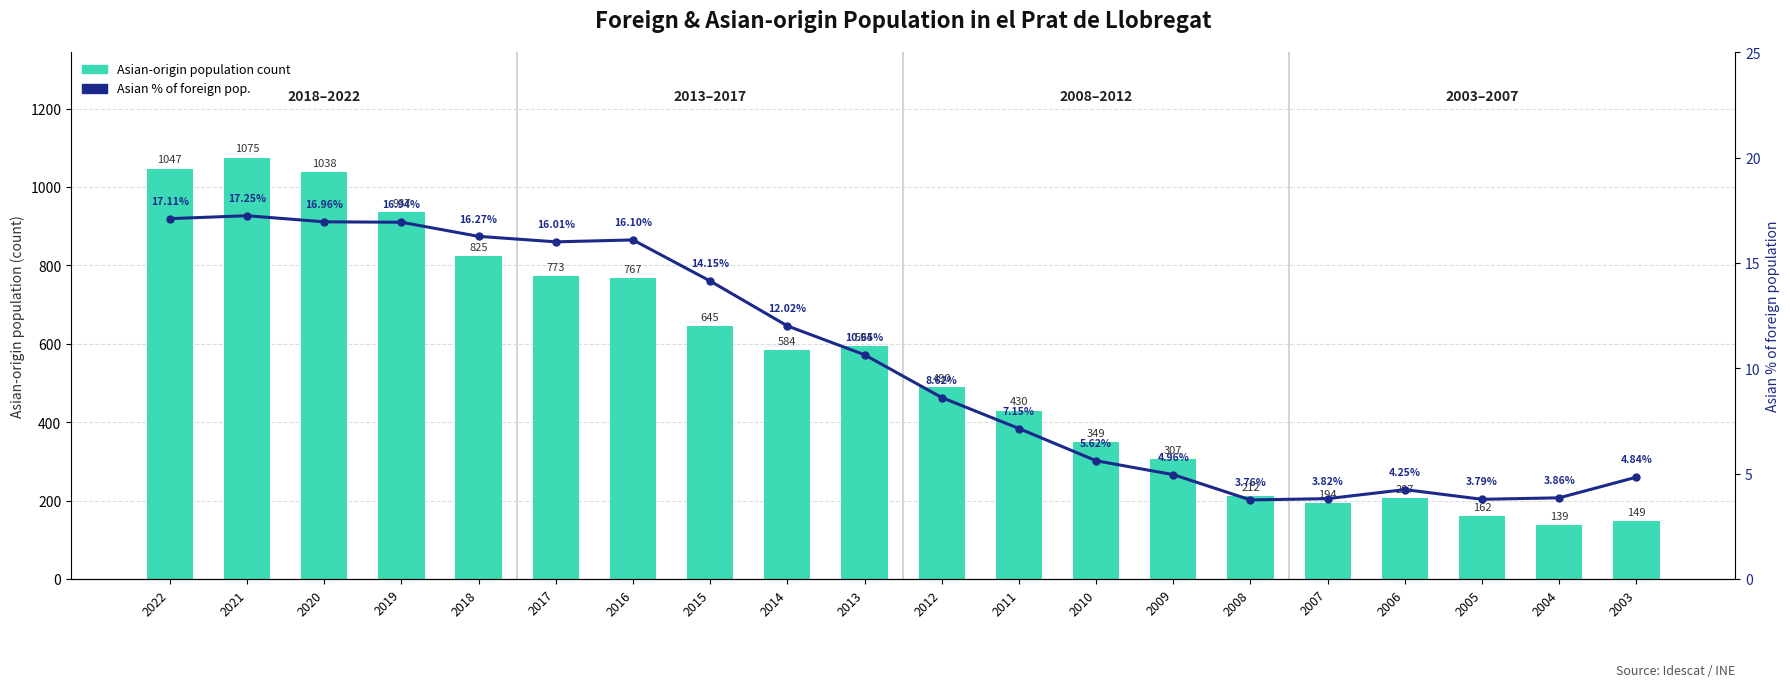

What is the total value across all series at 2008?

215.8